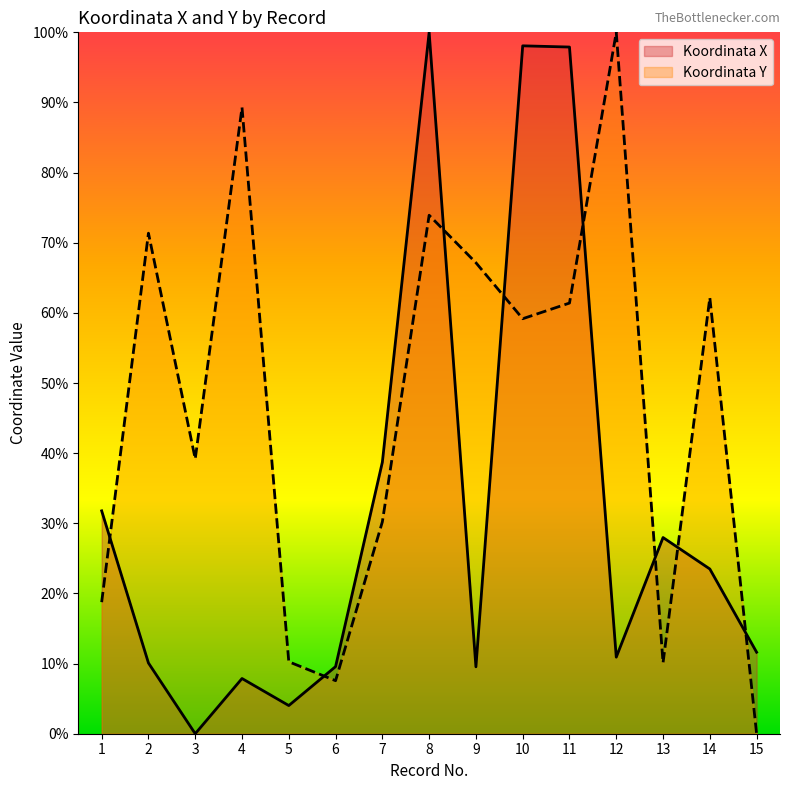

How many data points in Koordinata Y are above 59?

8